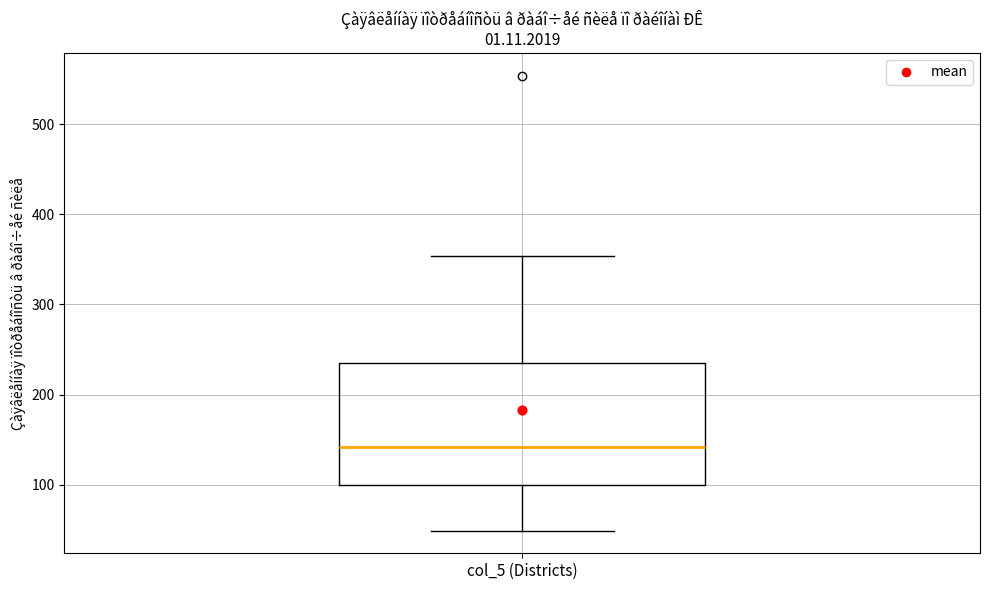

Transcribe this box plot: give where the median line is, the range the box spans, and where the two whiskers end, as read against the y-axis. The values are not printed on the chart, so give them approximately, as read against the axis.

median 140, box 100 to 240, whiskers 50 to 350